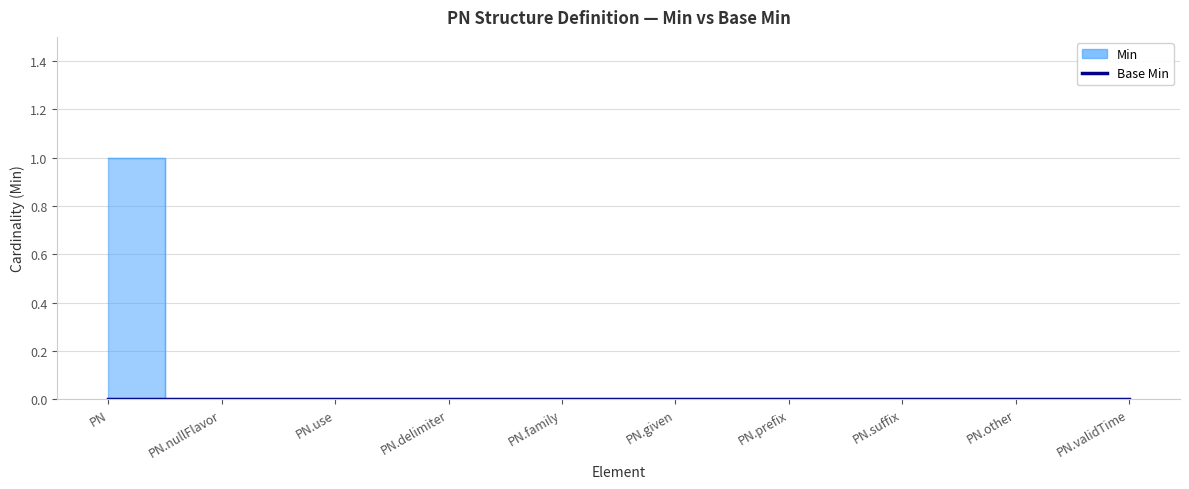

Reading left to right, transcribe all the data shown in this chart.

PN=1	PN.nullFlavor=0	PN.use=0	PN.delimiter=0	PN.family=0	PN.given=0	PN.prefix=0	PN.suffix=0	PN.other=0	PN.validTime=0